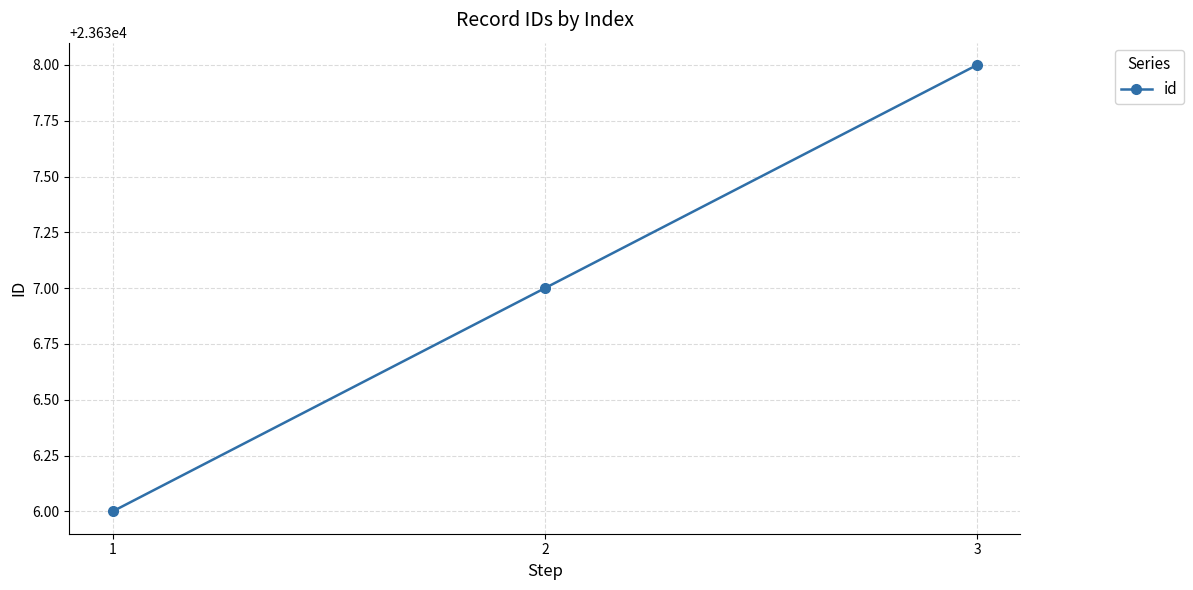

What value does the data have at 3?

23638